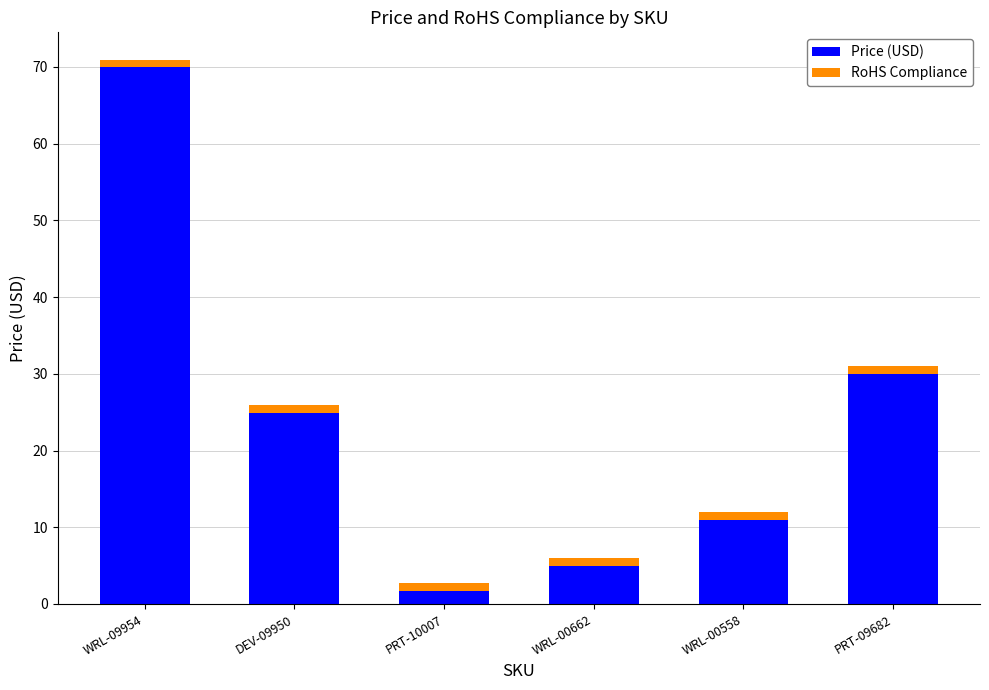

What is the average value of the Price (USD) series?

23.8